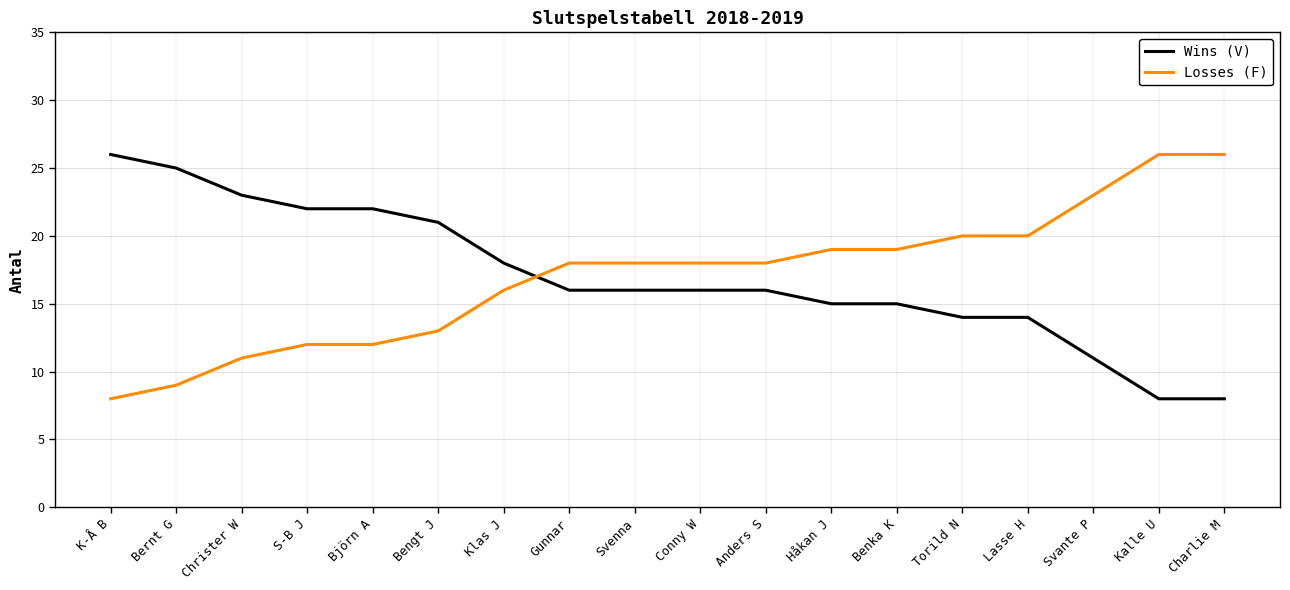

The value of Losses (F) at Benka K is 11. True or false?

False